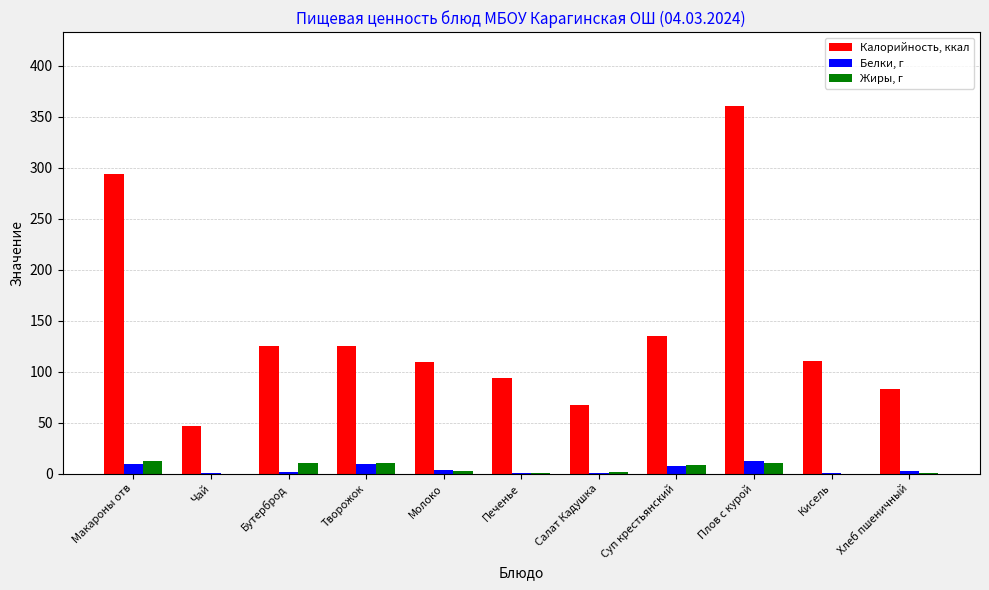

What is the spread (max minus min) of values at Чай?

47.0